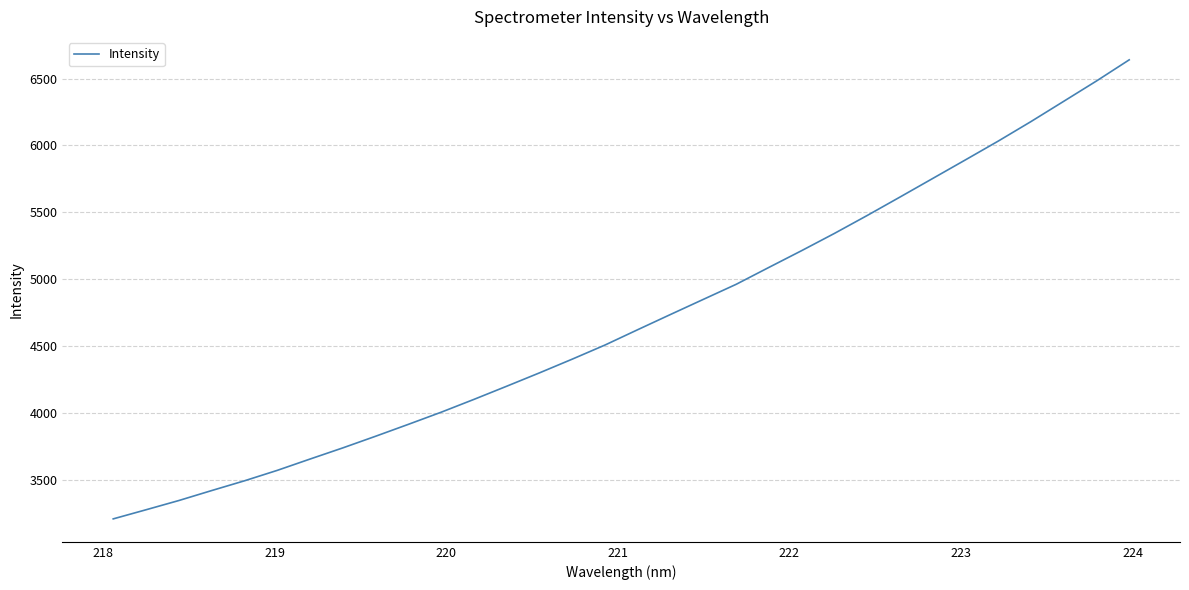

What is the sum of all values?

150203.1